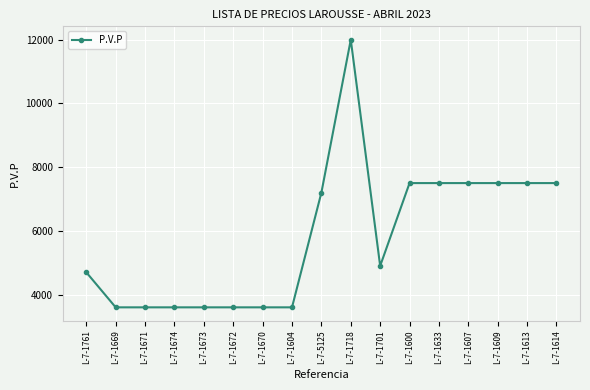

What is the change in value from L-7-1604 to L-7-1718?

+8400